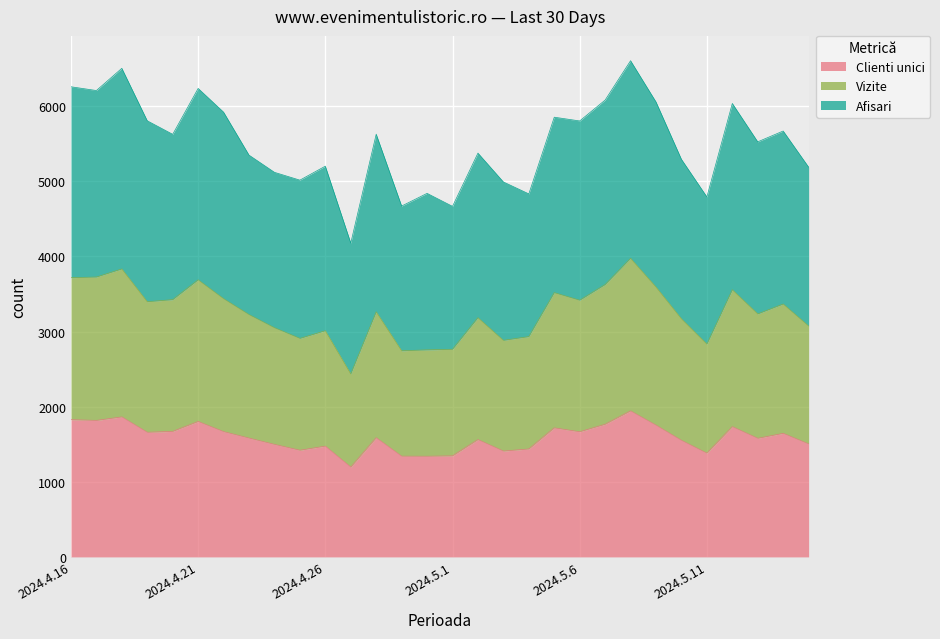

Reading left to right, extract all data points from this chart.

Clienti unici: 2024.4.16=1827	2024.4.17=1817	2024.4.18=1864	2024.4.19=1659	2024.4.20=1671	2024.4.21=1803	2024.4.22=1668	2024.4.23=1582	2024.4.24=1498	2024.4.25=1420	2024.4.26=1475	2024.4.27=1196	2024.4.28=1587	2024.4.29=1341	2024.4.30=1340	2024.5.1=1345	2024.5.2=1562	2024.5.3=1409	2024.5.4=1437	2024.5.5=1718	2024.5.6=1666	2024.5.7=1766	2024.5.8=1944	2024.5.9=1754	2024.5.10=1552	2024.5.11=1381	2024.5.12=1734	2024.5.13=1579	2024.5.14=1645	2024.5.15=1504
Vizite: 2024.4.16=3717	2024.4.17=3726	2024.4.18=3834	2024.4.19=3397	2024.4.20=3425	2024.4.21=3689	2024.4.22=3438	2024.4.23=3226	2024.4.24=3051	2024.4.25=2909	2024.4.26=3011	2024.4.27=2436	2024.4.28=3263	2024.4.29=2744	2024.4.30=2756	2024.5.1=2764	2024.5.2=3185	2024.5.3=2883	2024.5.4=2933	2024.5.5=3518	2024.5.6=3417	2024.5.7=3626	2024.5.8=3975	2024.5.9=3593	2024.5.10=3170	2024.5.11=2833	2024.5.12=3557	2024.5.13=3235	2024.5.14=3367	2024.5.15=3074
Afisari: 2024.4.16=6259	2024.4.17=6209	2024.4.18=6505	2024.4.19=5806	2024.4.20=5626	2024.4.21=6237	2024.4.22=5921	2024.4.23=5349	2024.4.24=5120	2024.4.25=5016	2024.4.26=5202	2024.4.27=4178	2024.4.28=5628	2024.4.29=4671	2024.4.30=4840	2024.5.1=4667	2024.5.2=5376	2024.5.3=4992	2024.5.4=4833	2024.5.5=5854	2024.5.6=5804	2024.5.7=6082	2024.5.8=6606	2024.5.9=6057	2024.5.10=5293	2024.5.11=4793	2024.5.12=6037	2024.5.13=5526	2024.5.14=5670	2024.5.15=5189